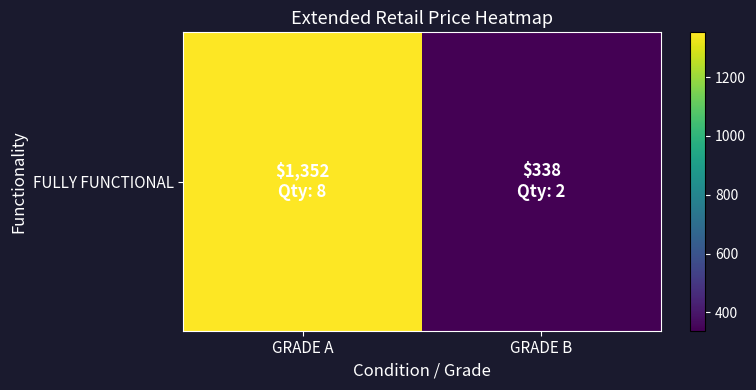

The value at GRADE B is 580. True or false?

False